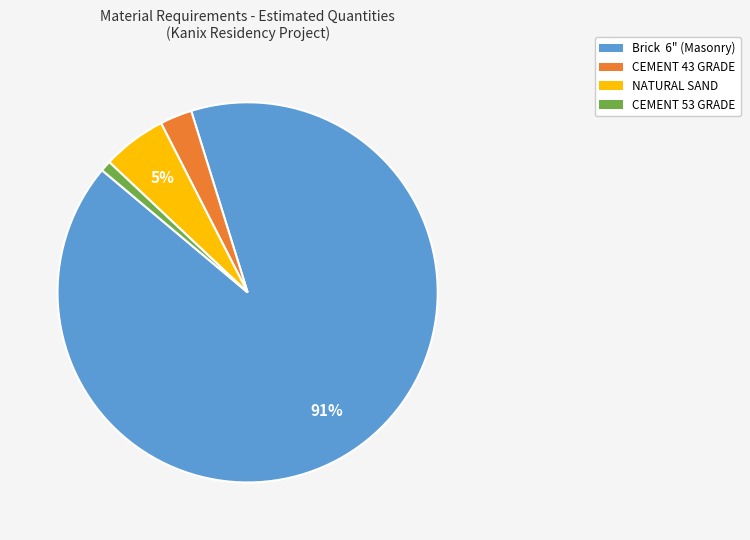

How many slices are in this pie chart?

4